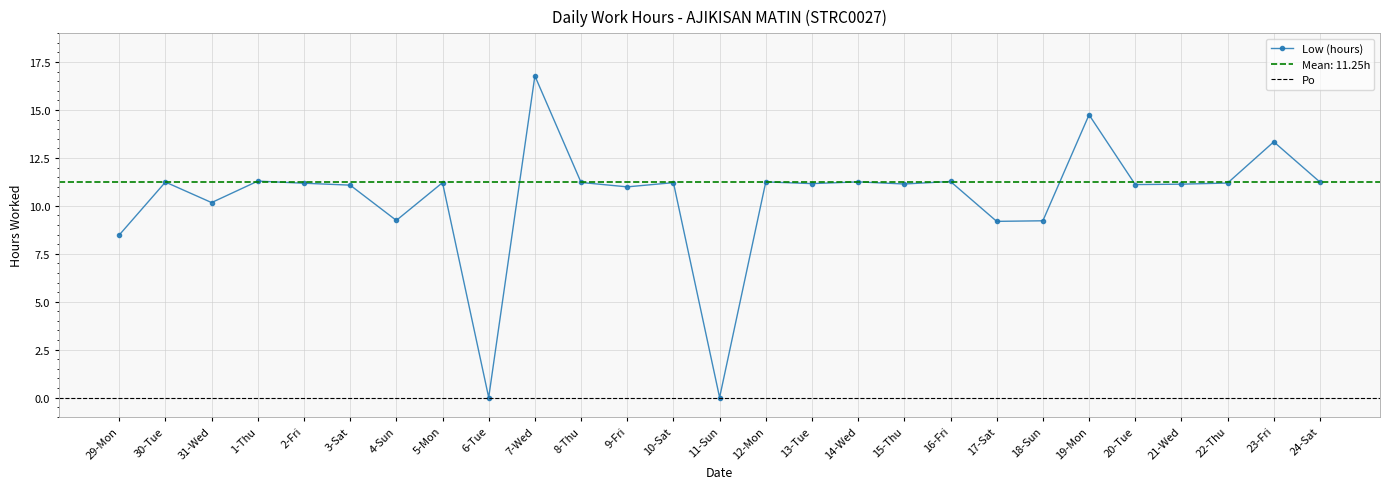

At which category does the data reach its first local valley?

31-Wed